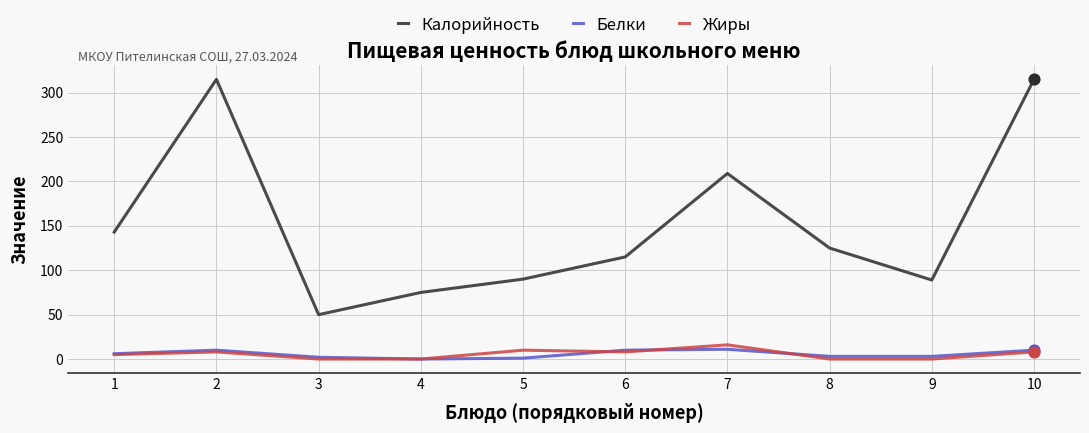

Is the value of Калорийность at 3 greater than the value of Белки at 5?

Yes